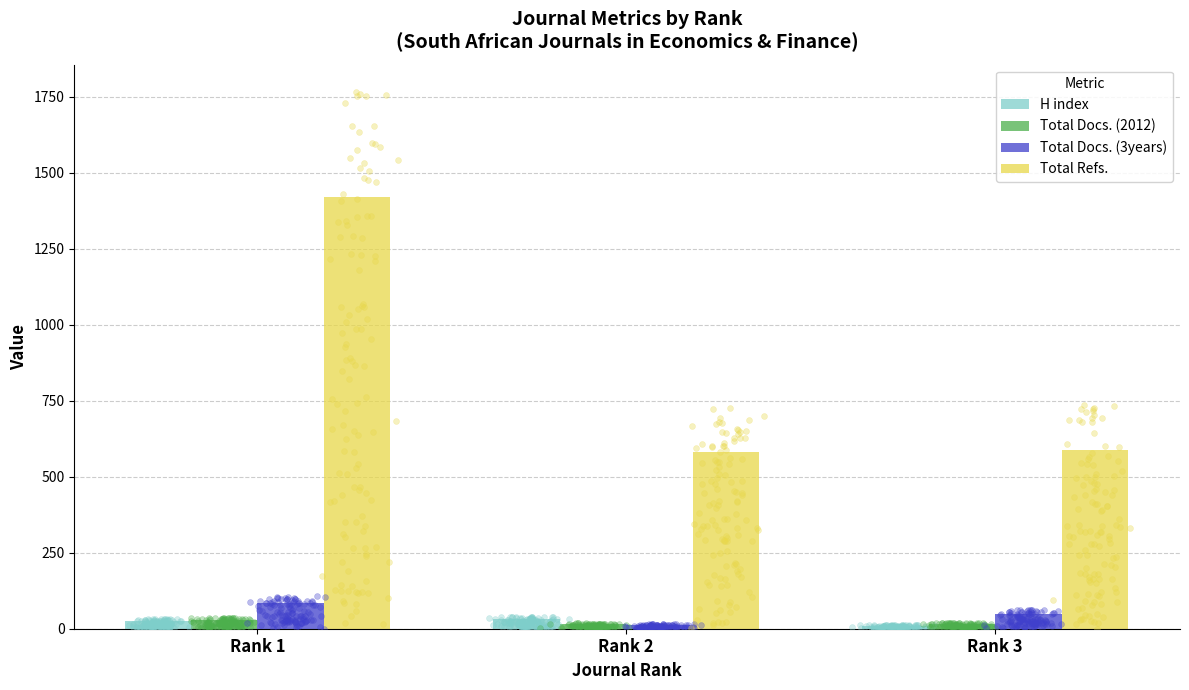

Which series has the widest spread of Y values?

Total Refs.